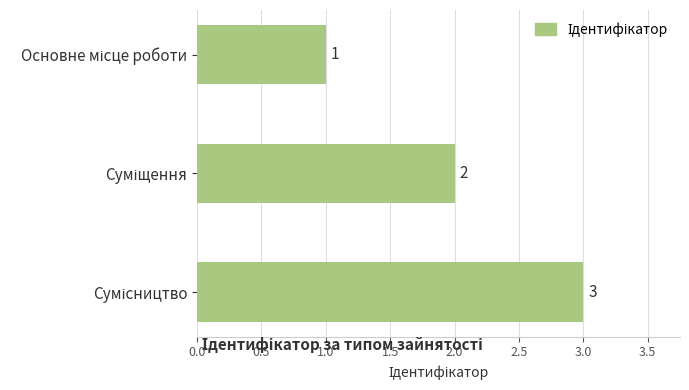

Count the values in the range 1 to 3.

3